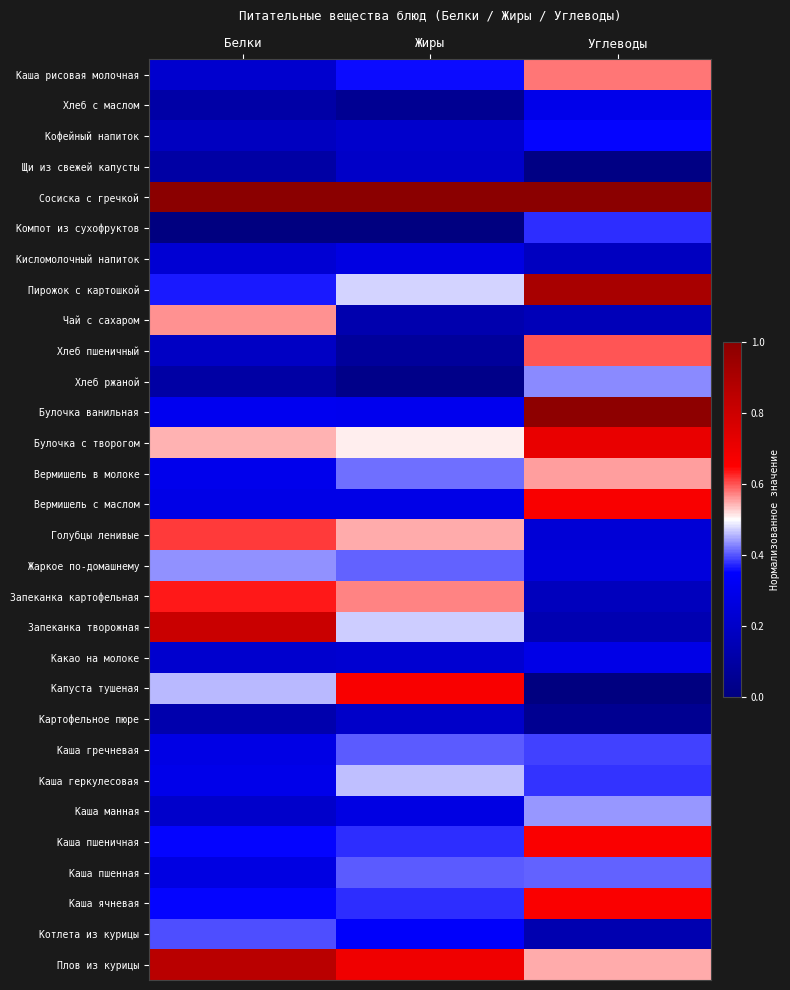

Between Жиры and Углеводы, which is larger?

Углеводы